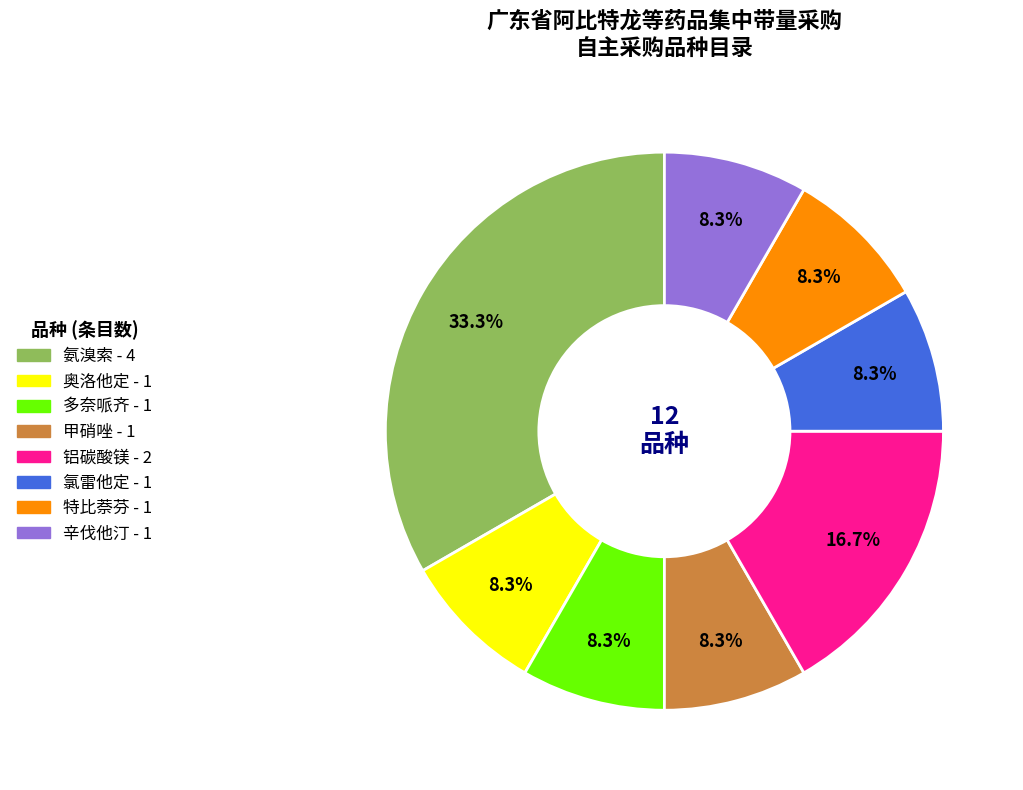

To the nearest percent, what is the combined percentage of 辛伐他汀 and 特比萘芬?

17%